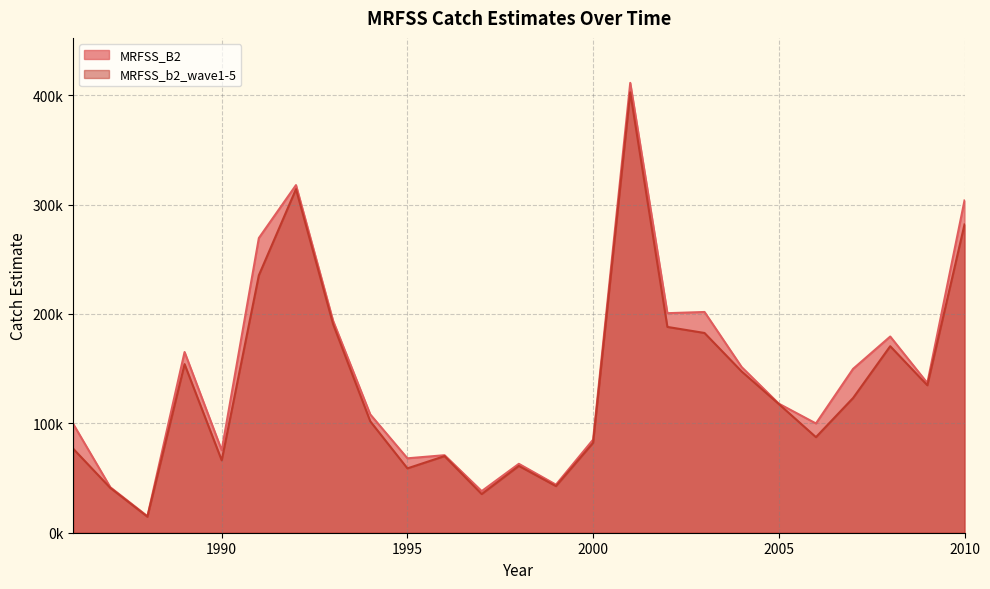

In MRFSS_b2_wave1-5, how many points are lower than both neighbors (excluding endpoints)?

7